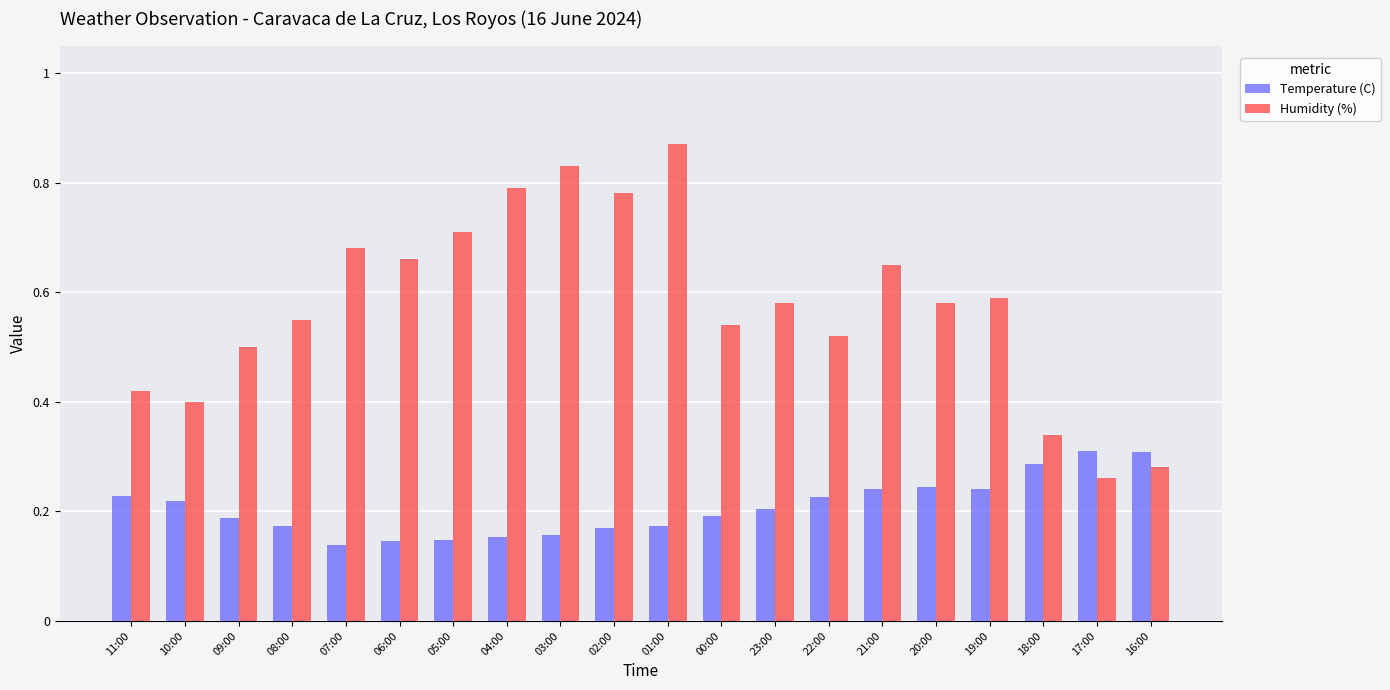

What is the total value across all series at 02:00?

1.0